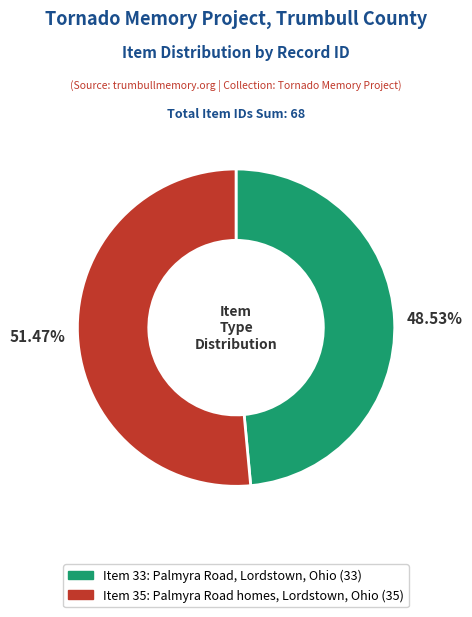

Count the number of slices in the pie.

2